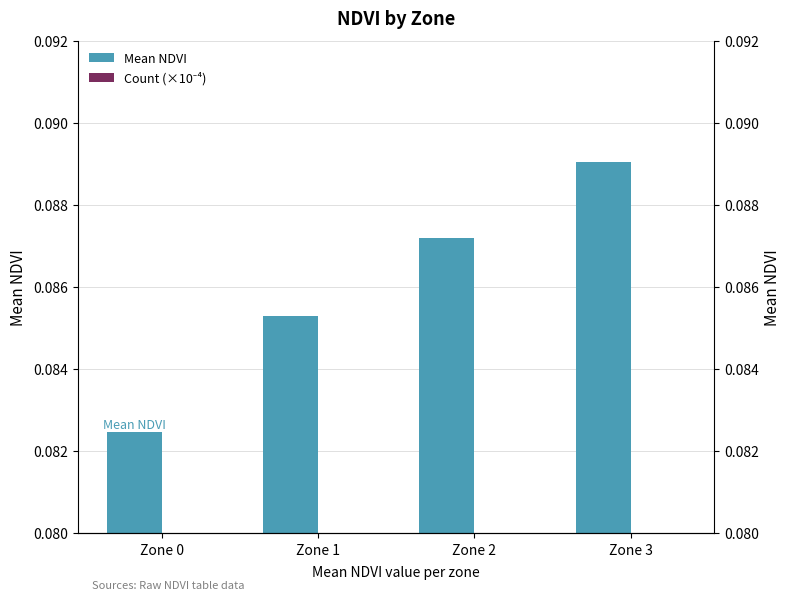

The value of Count (×10⁻⁴) at Zone 3 is 0.0. True or false?

False